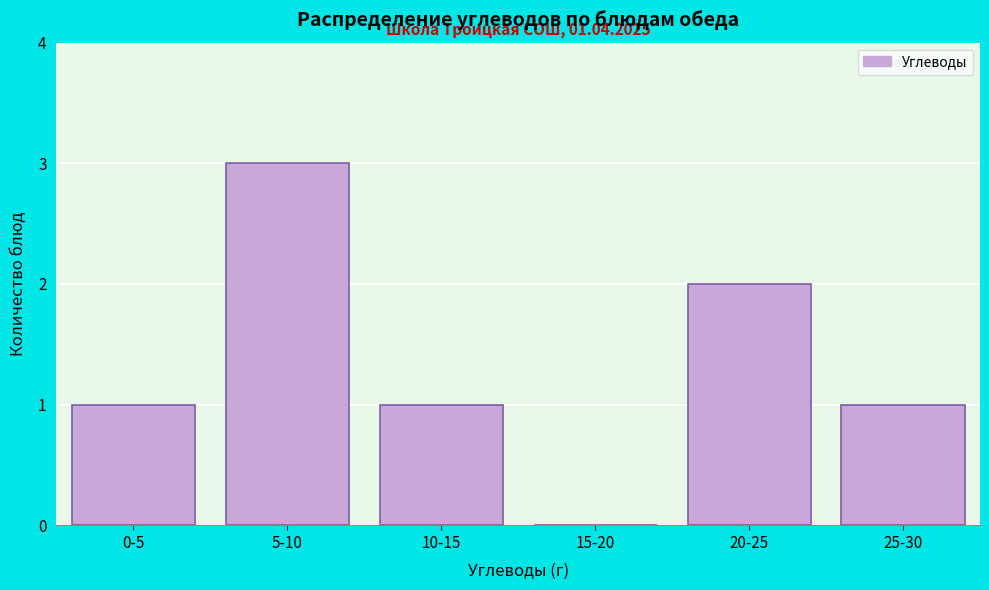

Reading left to right, what are all the values shown in this chart?

0-5=1	5-10=3	10-15=1	15-20=0	20-25=2	25-30=1